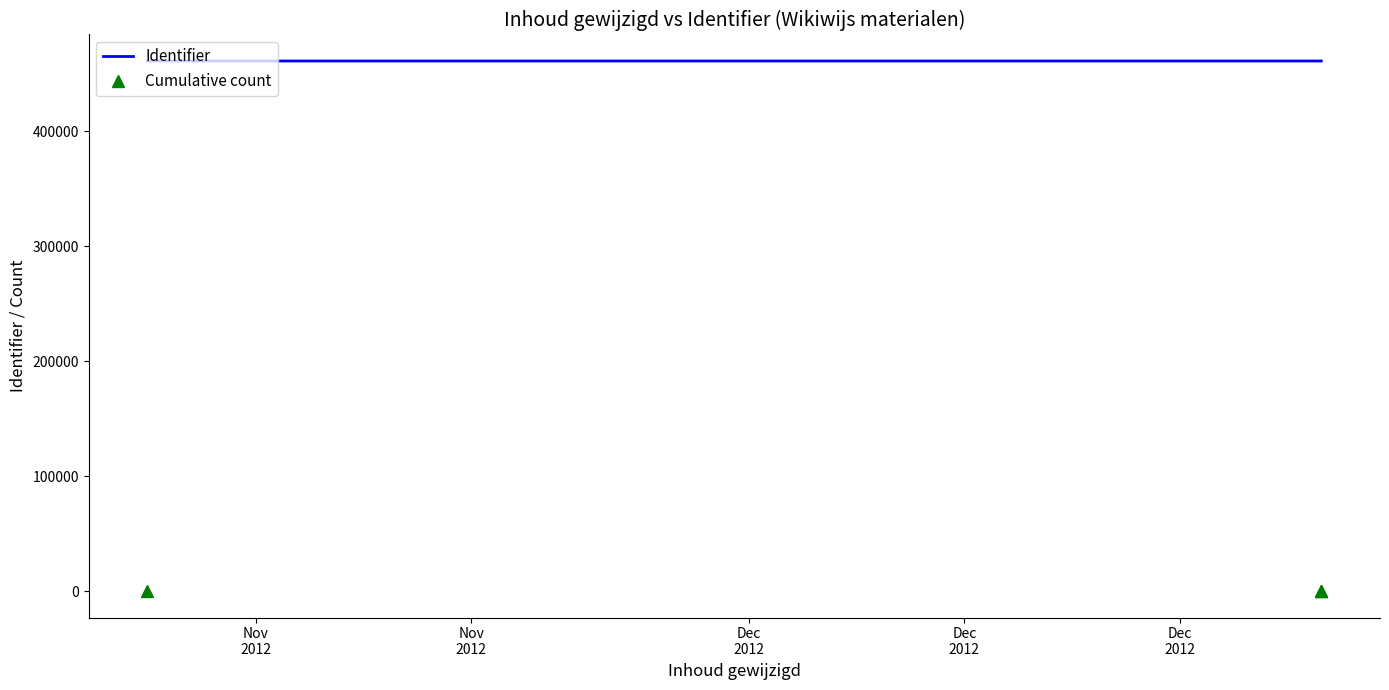

What is the greatest value displayed?

461139